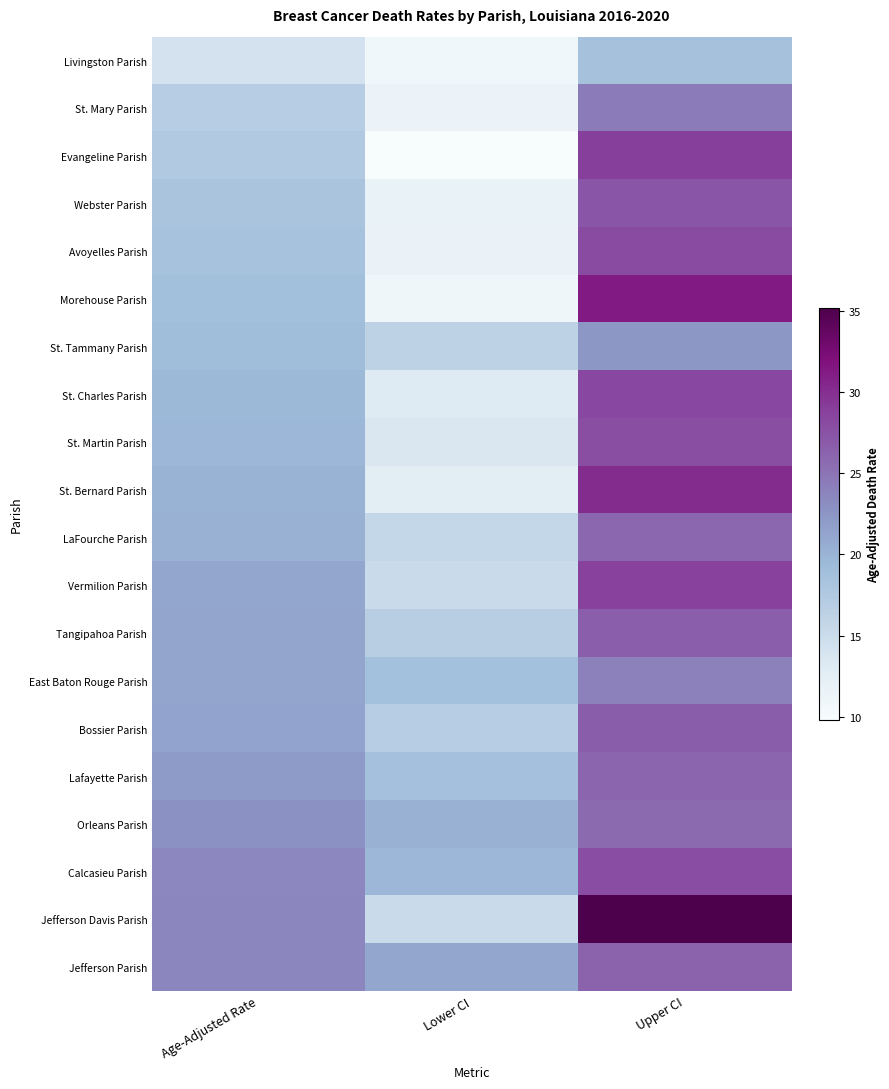

At which category does the chart reach its peak across all series?

Upper CI